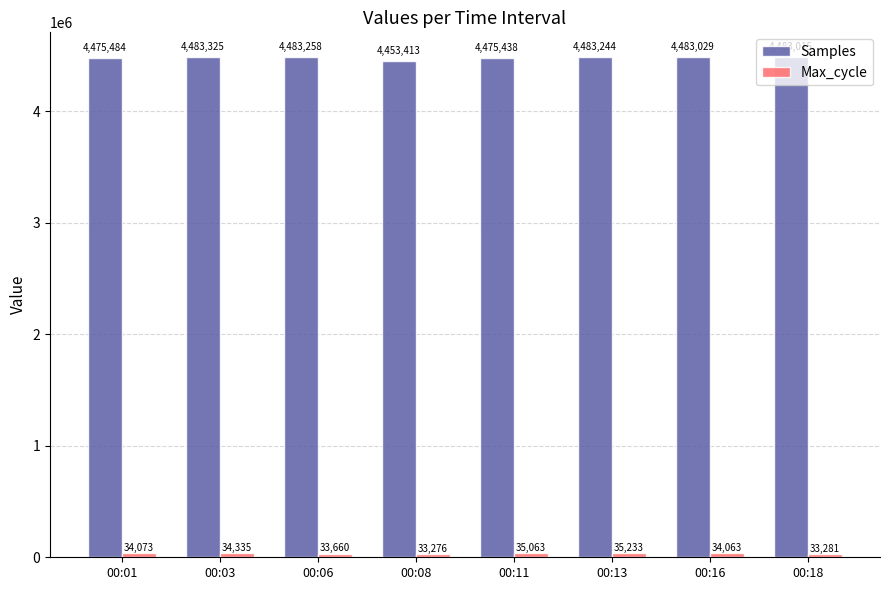

Which label corresponds to the smallest value in the chart?

00:08